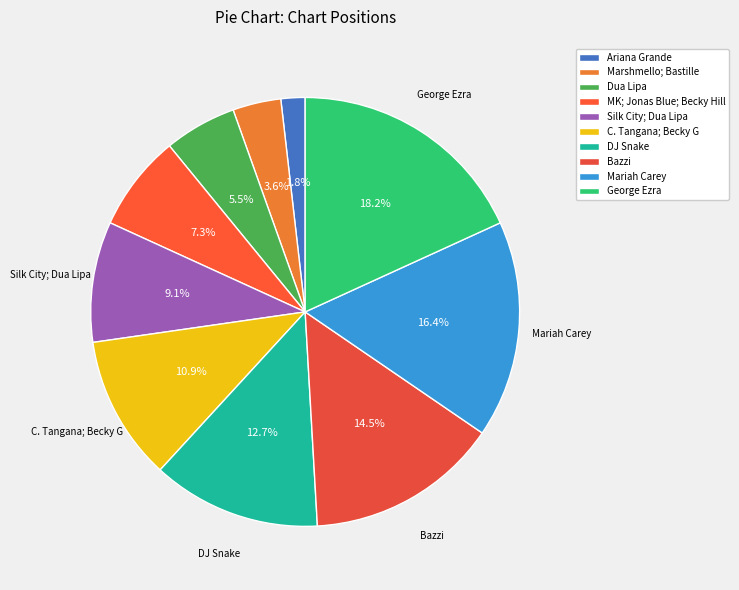

Count the number of slices in the pie.

10